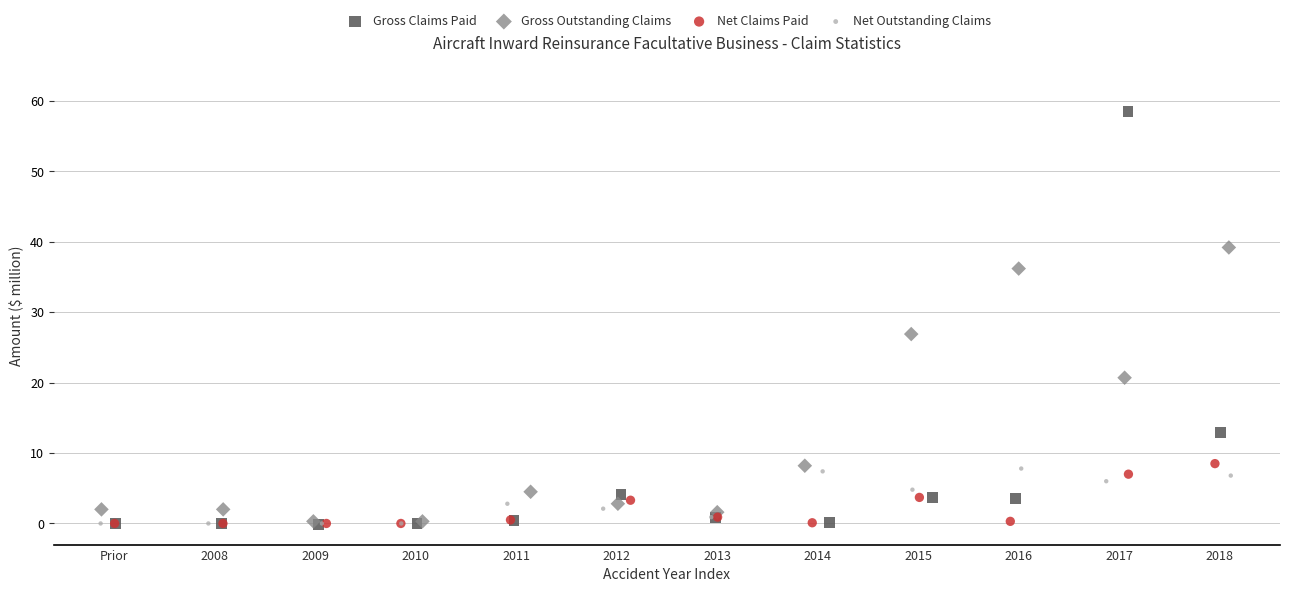

Which series contains the highest Y value?

Gross Claims Paid